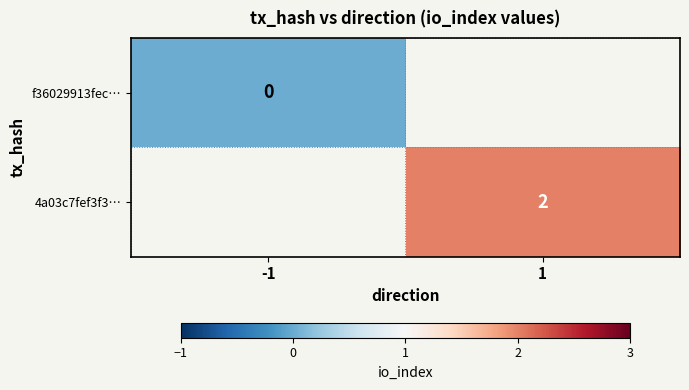

The value of 4a03c7fef3f3… at 1 is 2. True or false?

True